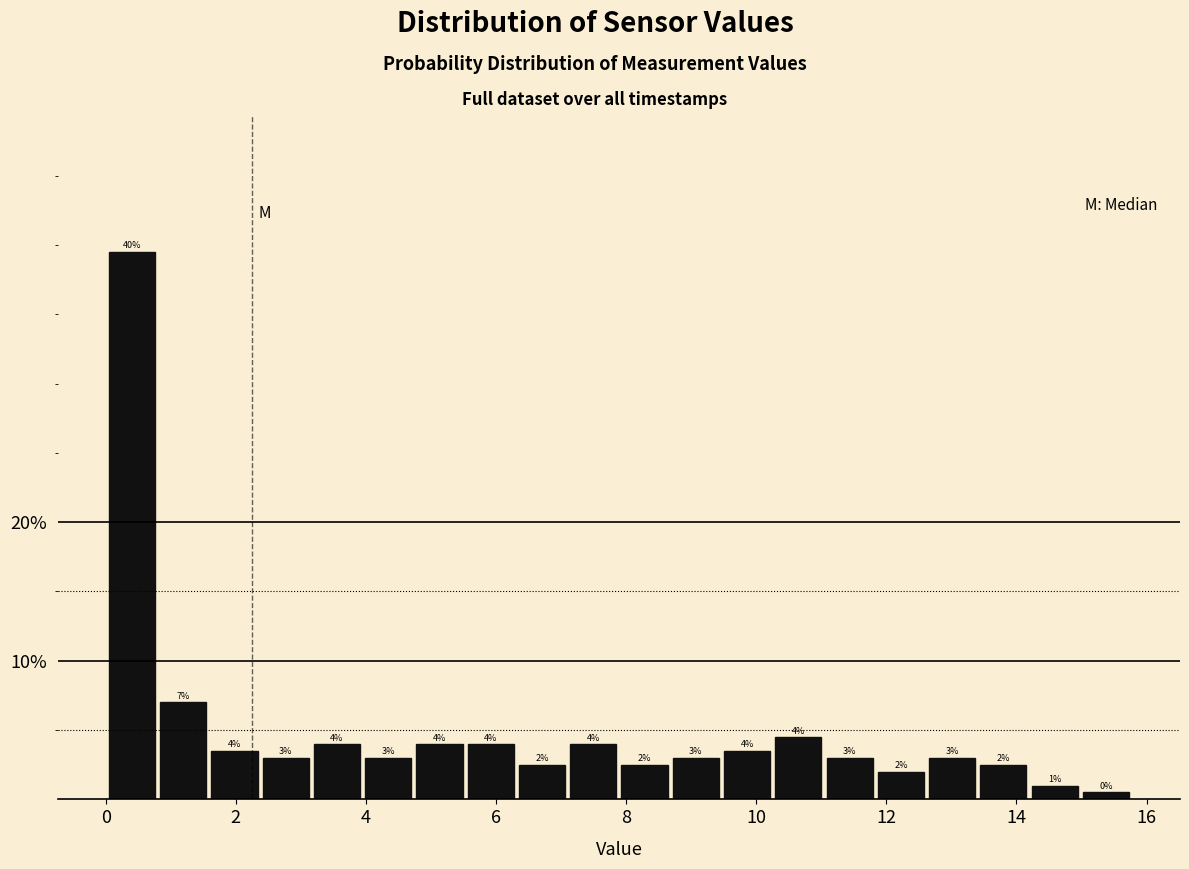

Around what value on the x-axis is the tallest bar? Give the approximate position of its centre, as read against the axis.

0.4